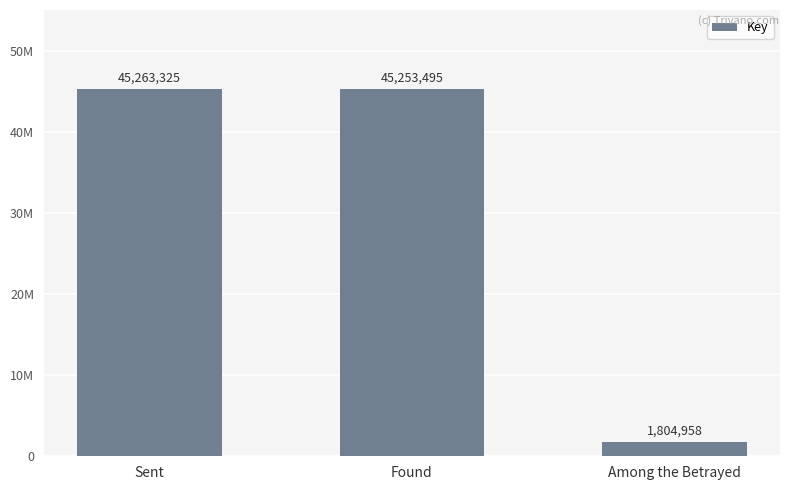

What value does the data have at Among the Betrayed, to the nearest 10?

1804960